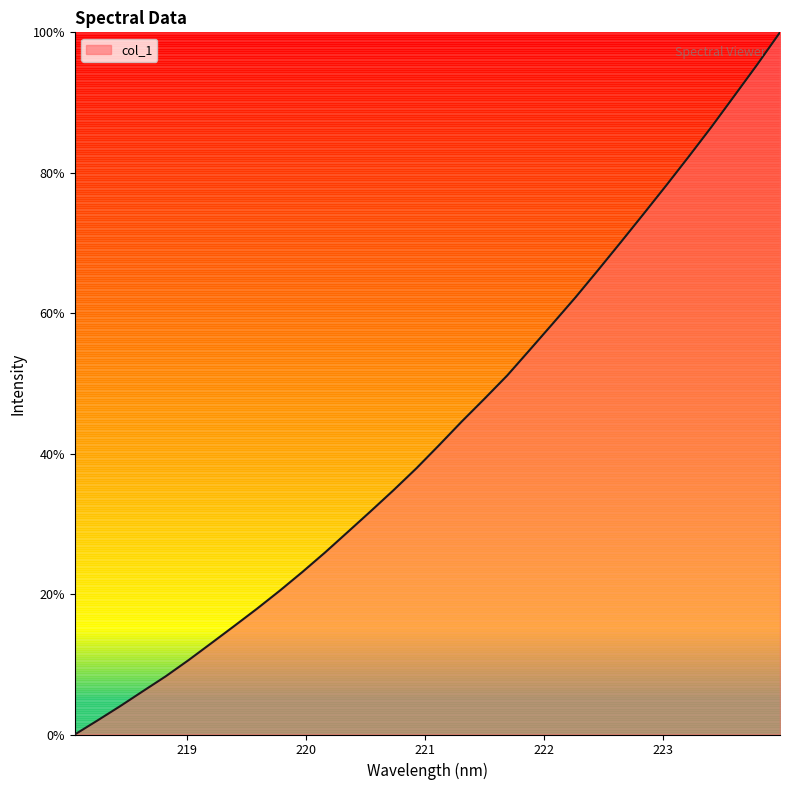

Reading left to right, list all the values displayed in this chart.

218.0596=0.0	218.2508=2.0	218.442=4.0	218.6332=6.2	218.8244=8.3	219.0156=10.6	219.2067=13.0	219.3979=15.4	219.589=17.9	219.7801=20.5	219.9712=23.2	220.1623=25.9	220.3533=28.9	220.5444=31.8	220.7354=34.8	220.9264=37.9	221.1174=41.2	221.3083=44.6	221.4993=47.8	221.6902=51.1	221.8812=54.8	222.0721=58.5	222.263=62.2	222.4538=66.2	222.6447=70.1	222.8355=74.2	223.0264=78.2	223.2172=82.4	223.408=86.6	223.5987=91.0	223.7895=95.4	223.9802=100.0